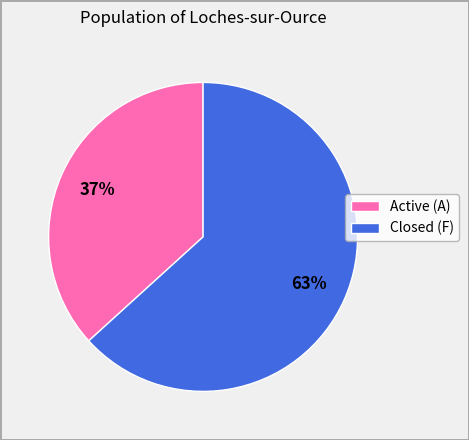

Is there any slice that represents more than half of the pie?

Yes